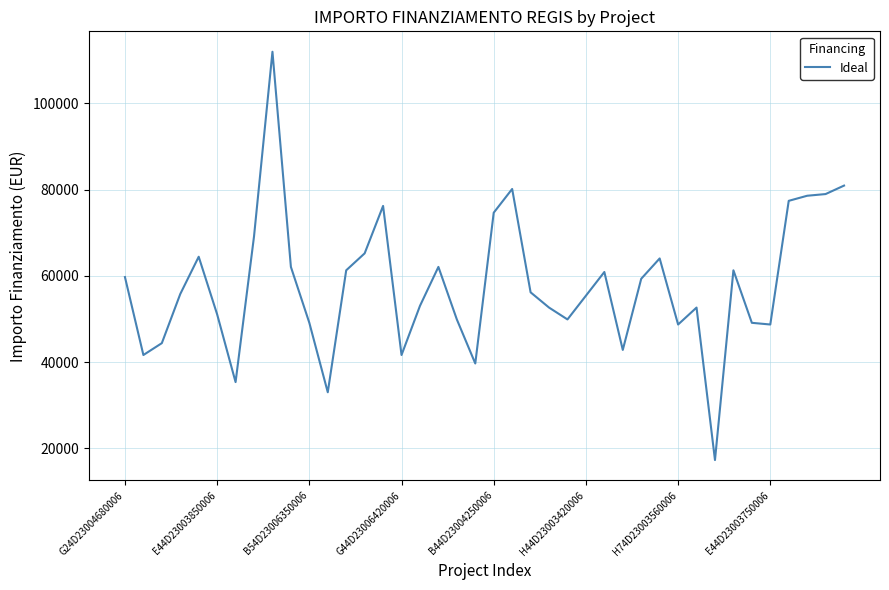

What is the difference between the maximum and minimum values?

94665.7